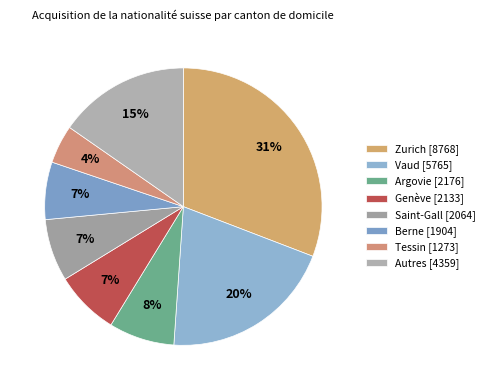

Count the number of slices in the pie.

8